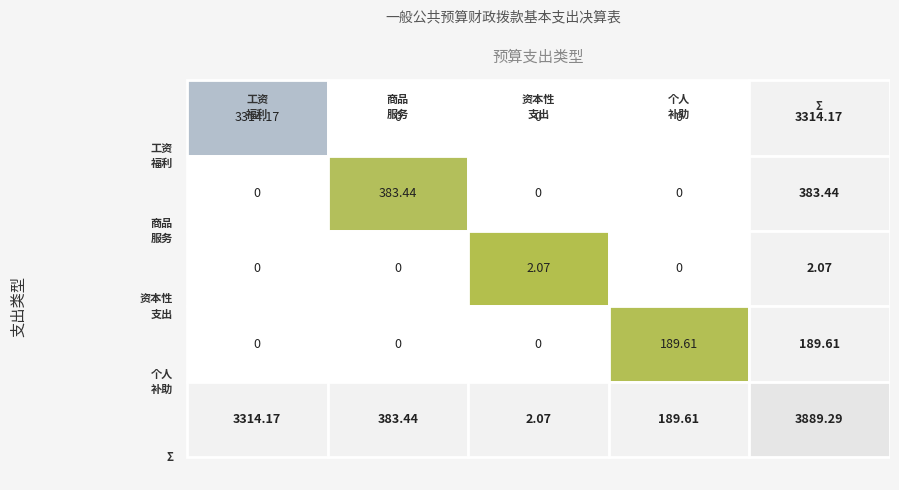

How many positive values does the 商品和服务支出 series have?

1